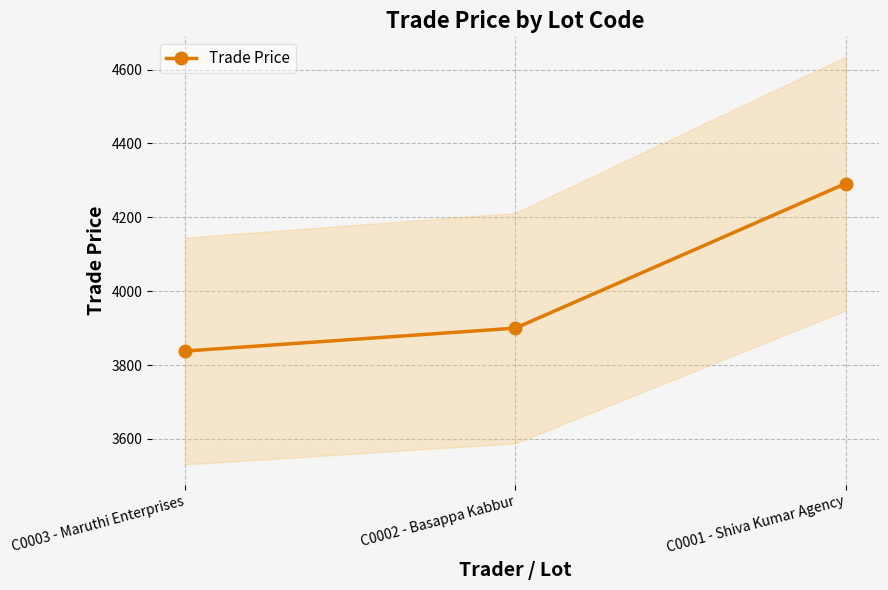

What is the change in value from C0002 - Basappa Kabbur to C0001 - Shiva Kumar Agency?

+391.6